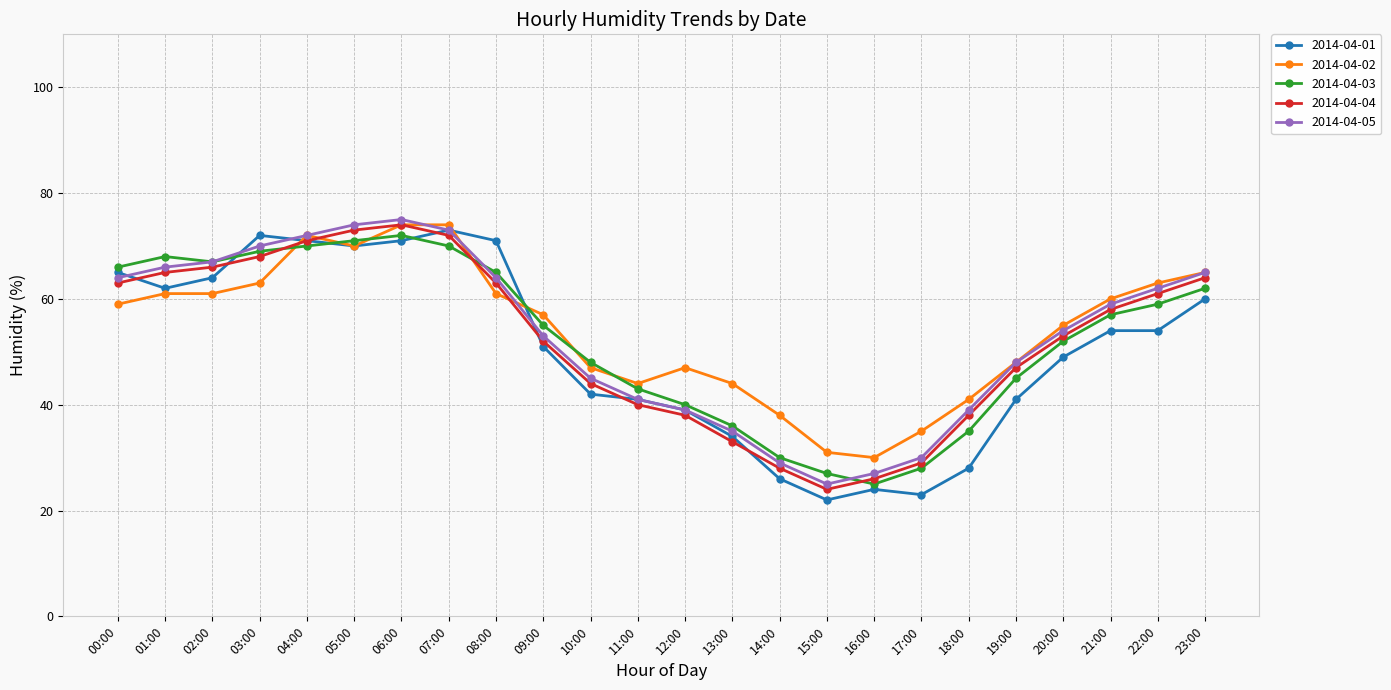

What are all the series names shown in the legend?

2014-04-01, 2014-04-02, 2014-04-03, 2014-04-04, 2014-04-05